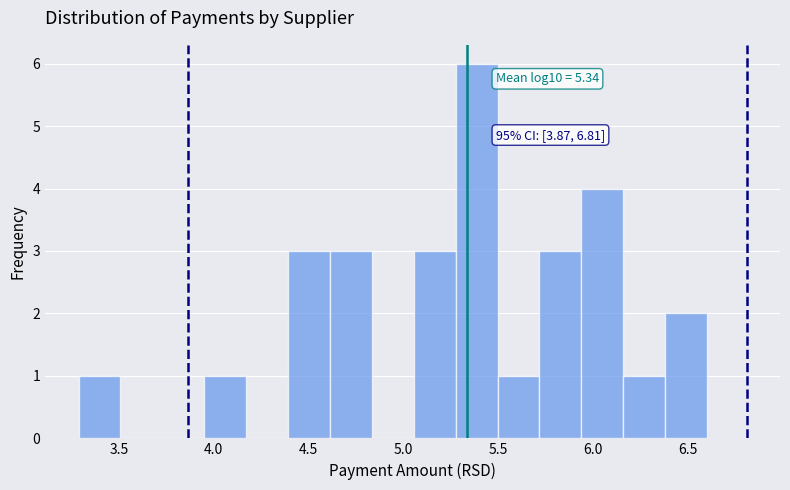

Over which range of the x-axis is the bar tallest?

5.30 to 5.50